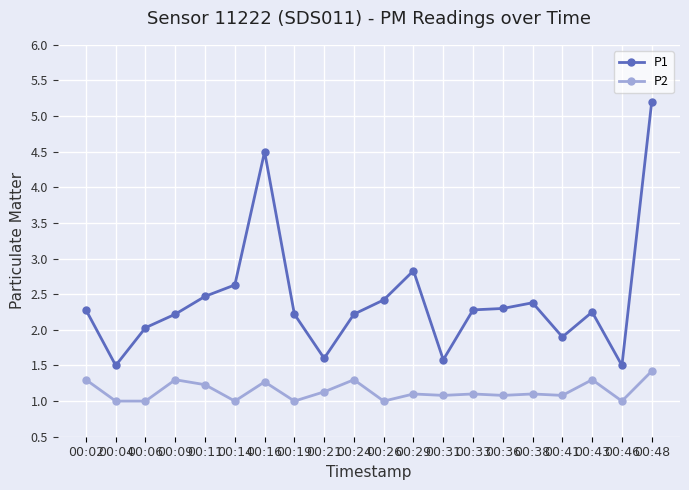

What is the sum of all P2 values?

22.8